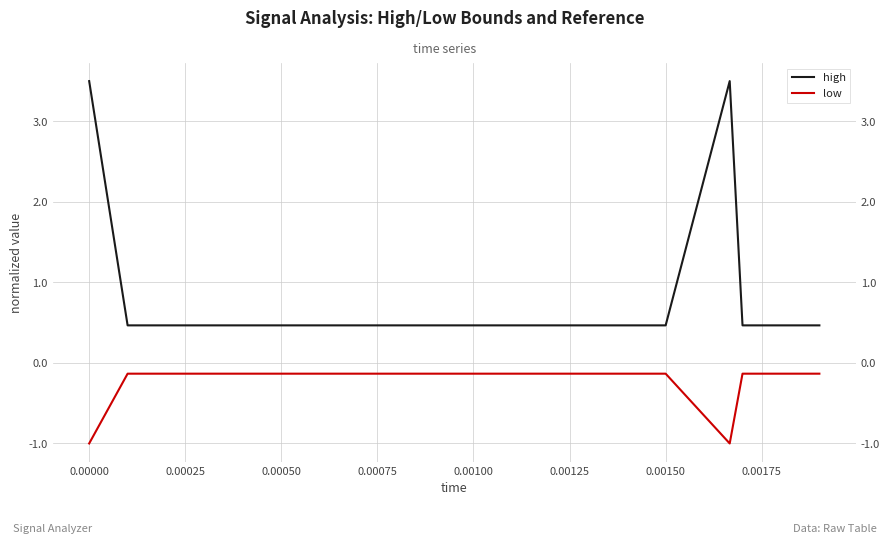

Is this an area chart (filled region under the line)?

No